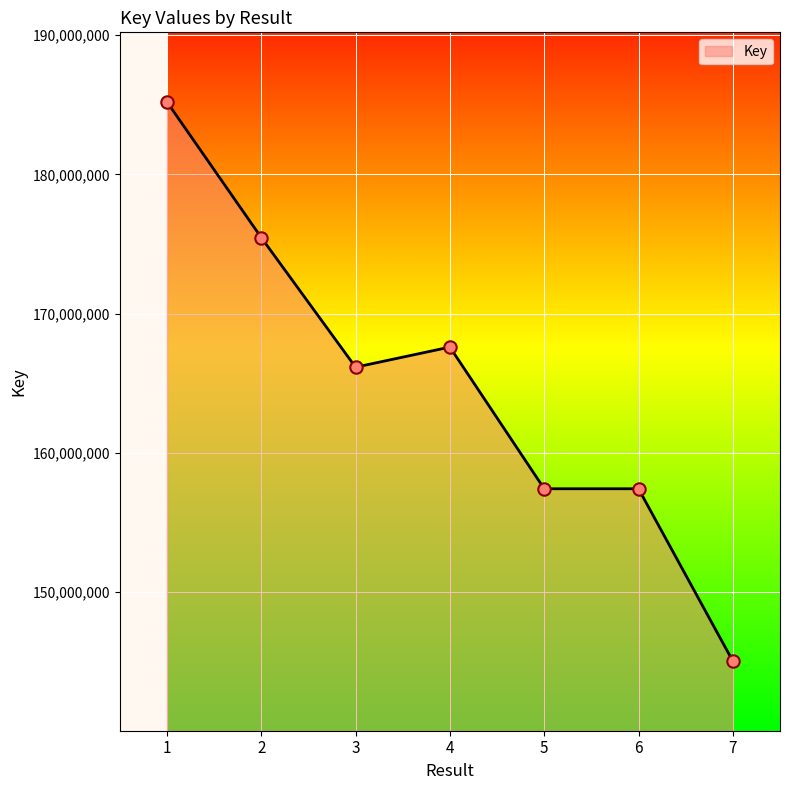

Which has a higher value, 3 or 2?

2